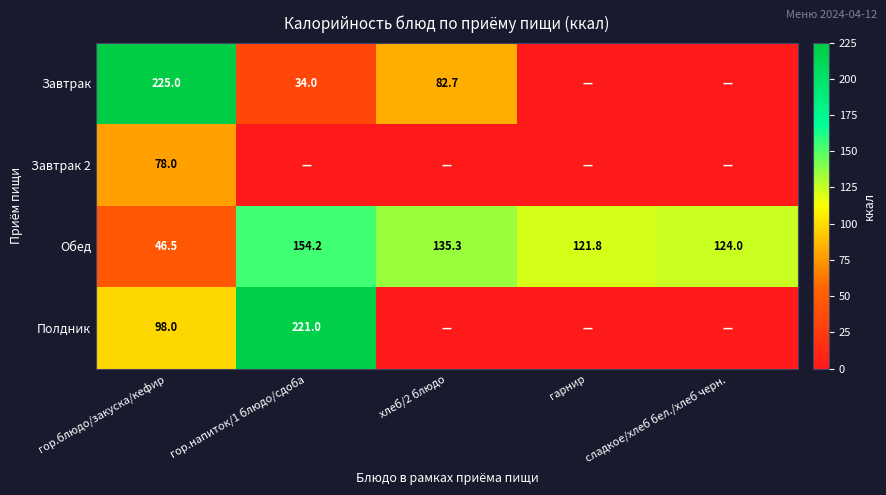

At гор.блюдо/закуска/кефир, list the series in order from largest to smallest.

Завтрак, Полдник, Завтрак 2, Обед